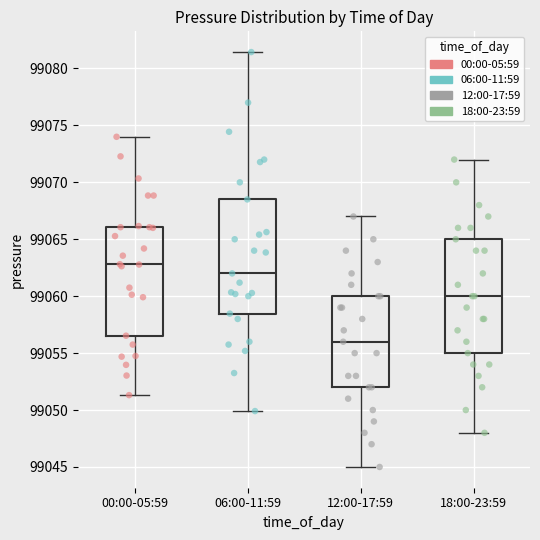

Which box has the lowest median line?

12:00-17:59